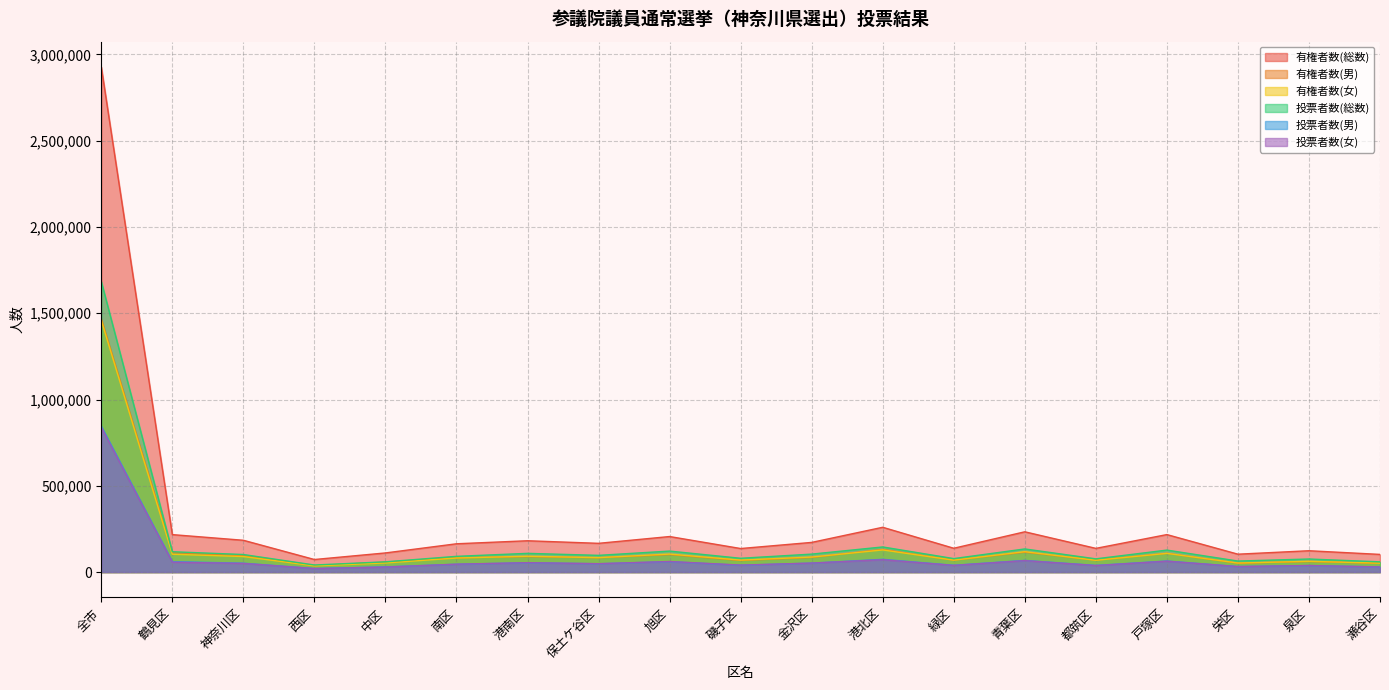

What is the sum of all 有権者数(総数) values?

5854428